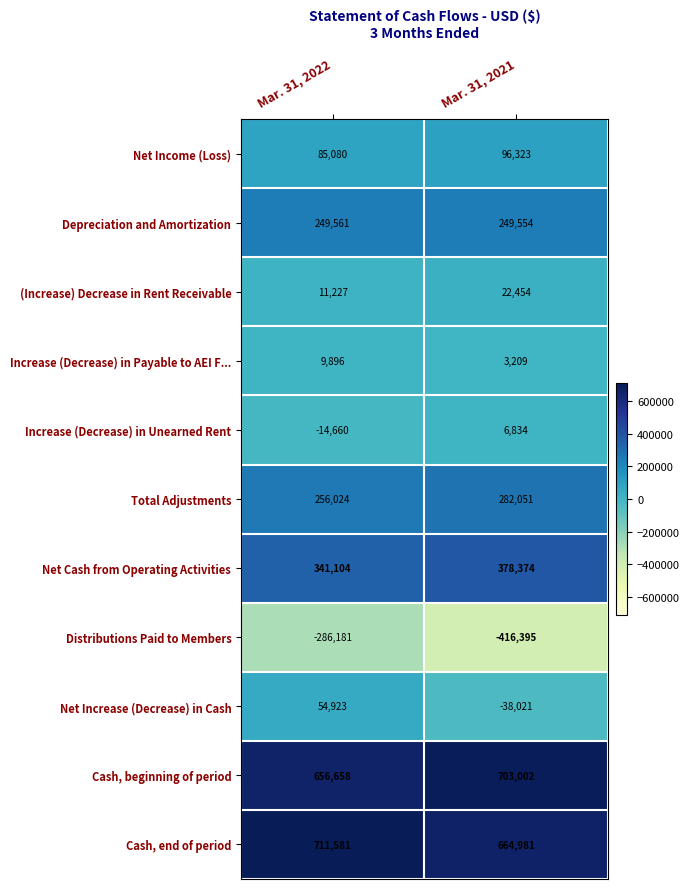

Is it true that Net Cash from Operating Activities equals 479470 at Mar. 31, 2022?

False